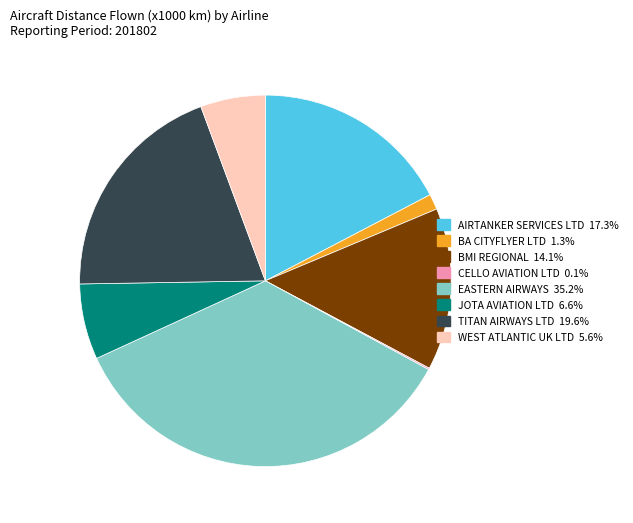

Is there a majority slice in this chart?

No